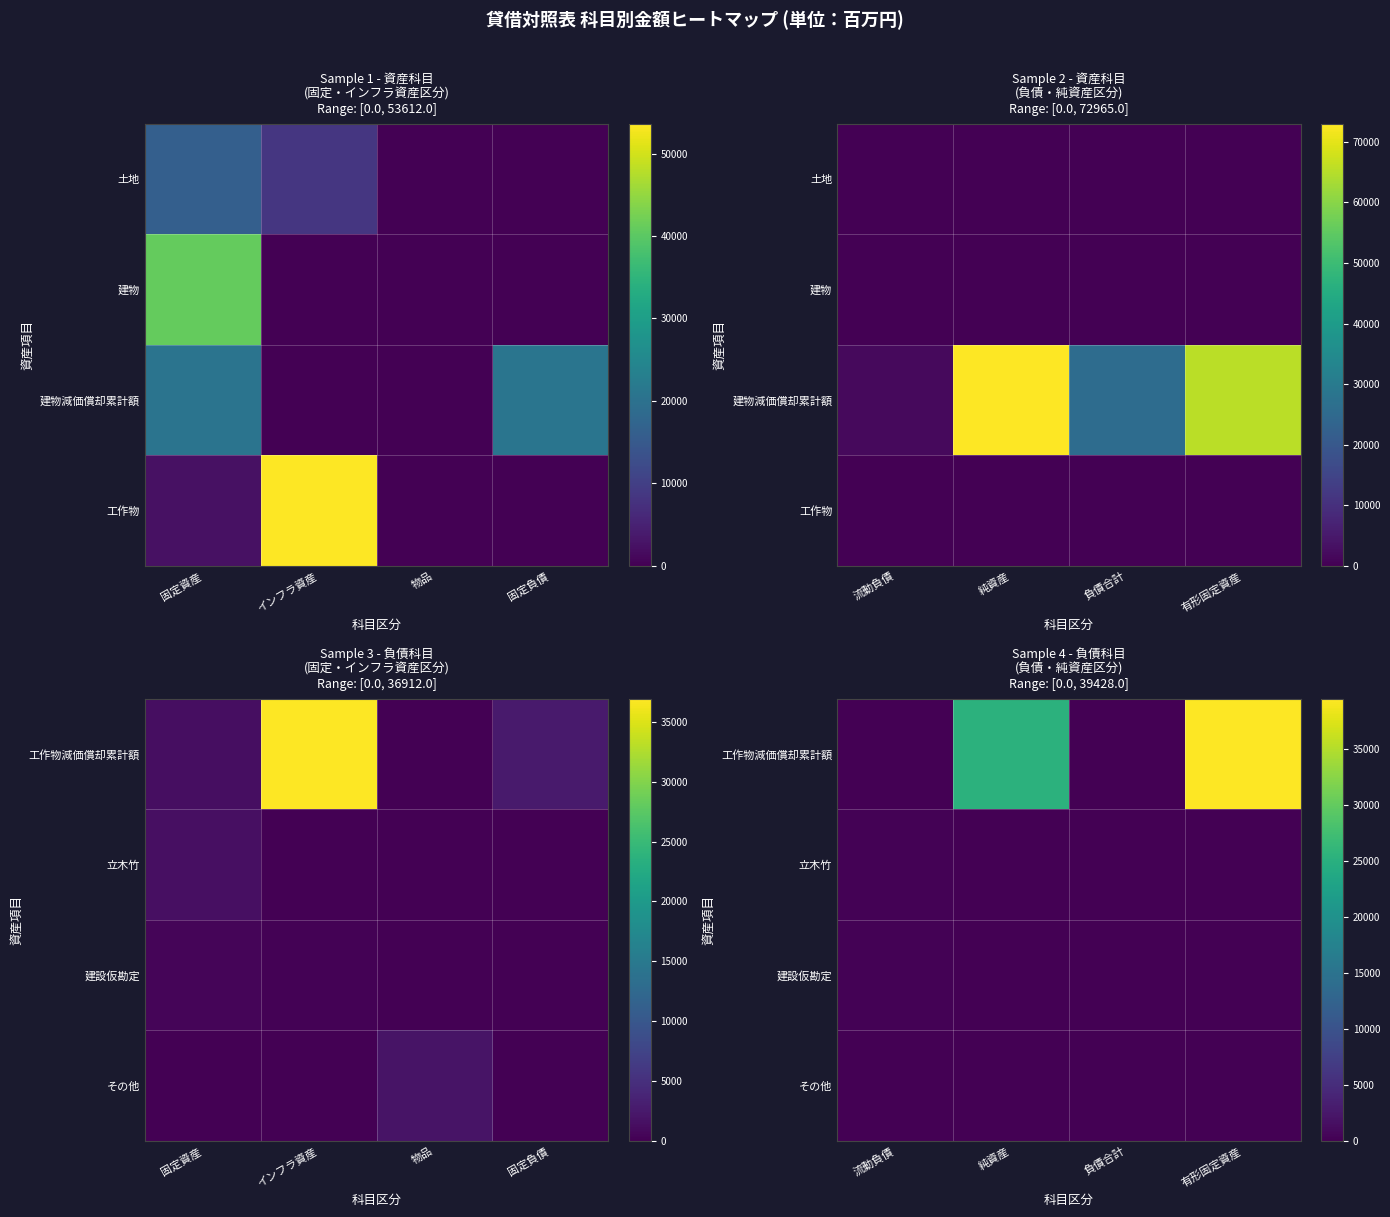

How many series are shown in this chart?

4